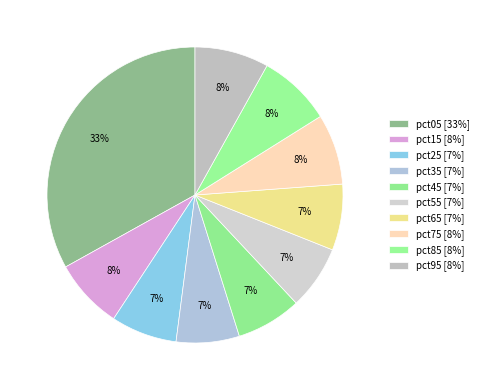

How many segments does this pie chart have?

10